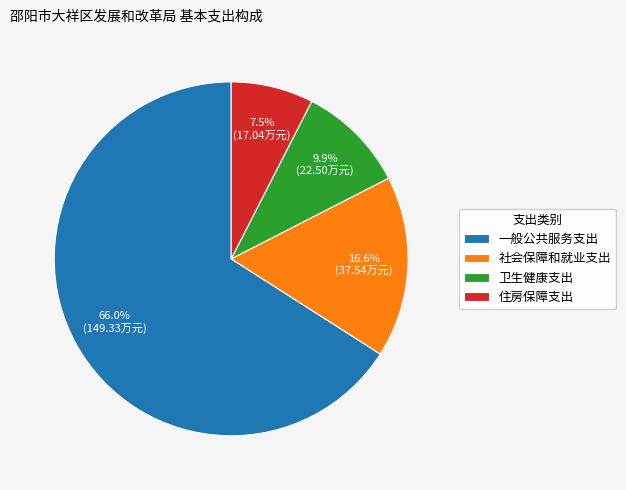

Count the number of slices in the pie.

4